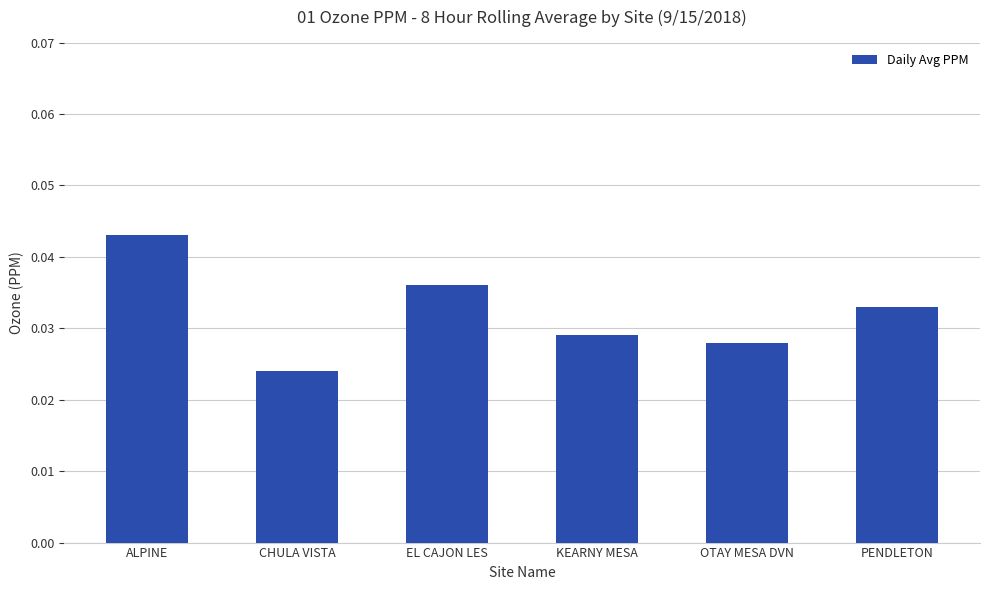

List the labels in order of value, smallest first.

CHULA VISTA, OTAY MESA DVN, KEARNY MESA, PENDLETON, EL CAJON LES, ALPINE